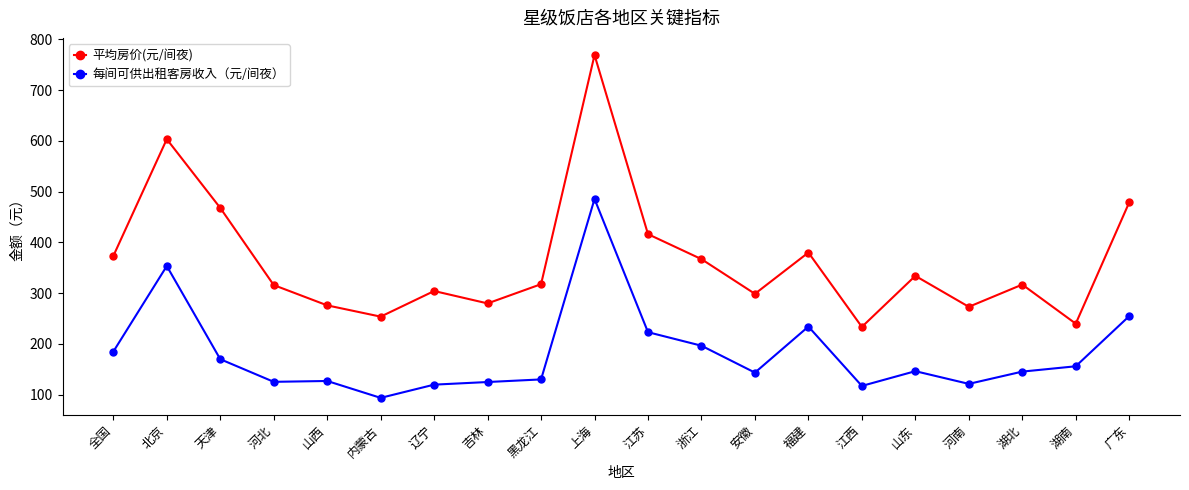

True or false: 每间可供出租客房收入（元/间夜） and 平均房价(元/间夜) intersect in this chart.

False